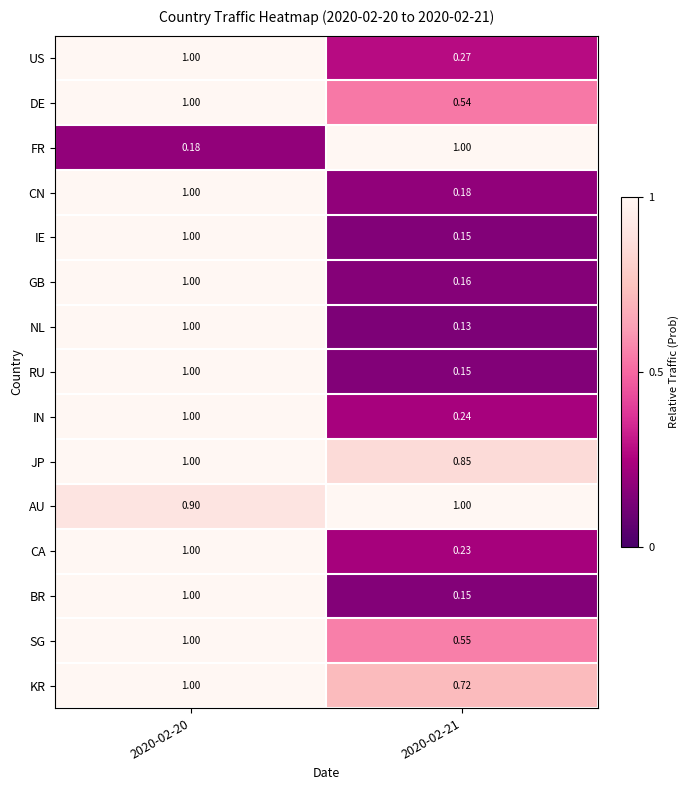

What is the spread (max minus min) of values at 2020-02-21?

0.9